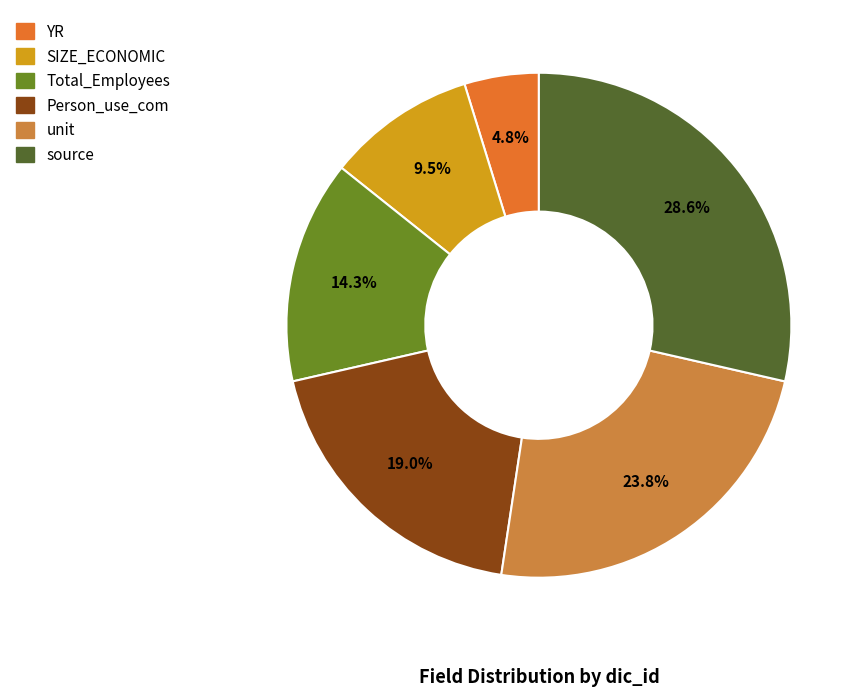

Do SIZE_ECONOMIC and Total_Employees together represent more than half of the pie?

No